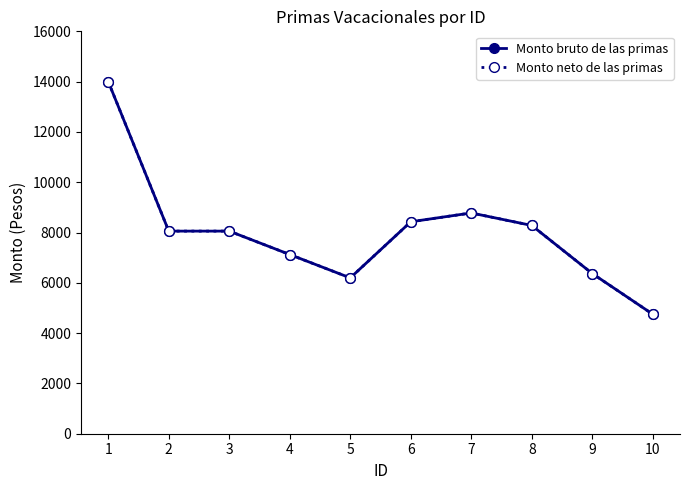

Which category has the highest value across all series?

1